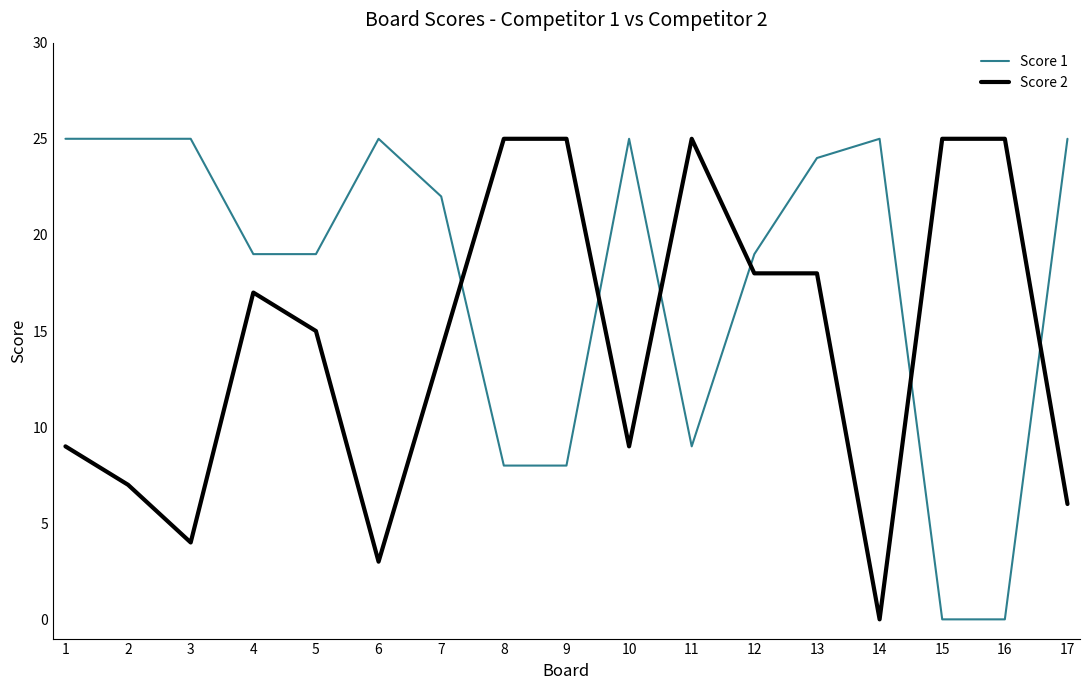

Is it true that Score 1 equals 25 at 17?

True